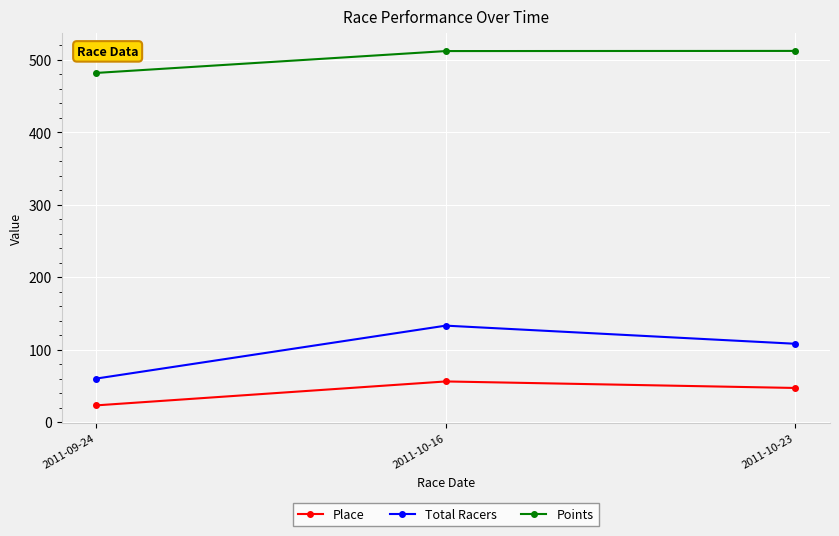

Is it true that Total Racers equals 78.2 at 2011-10-16?

False